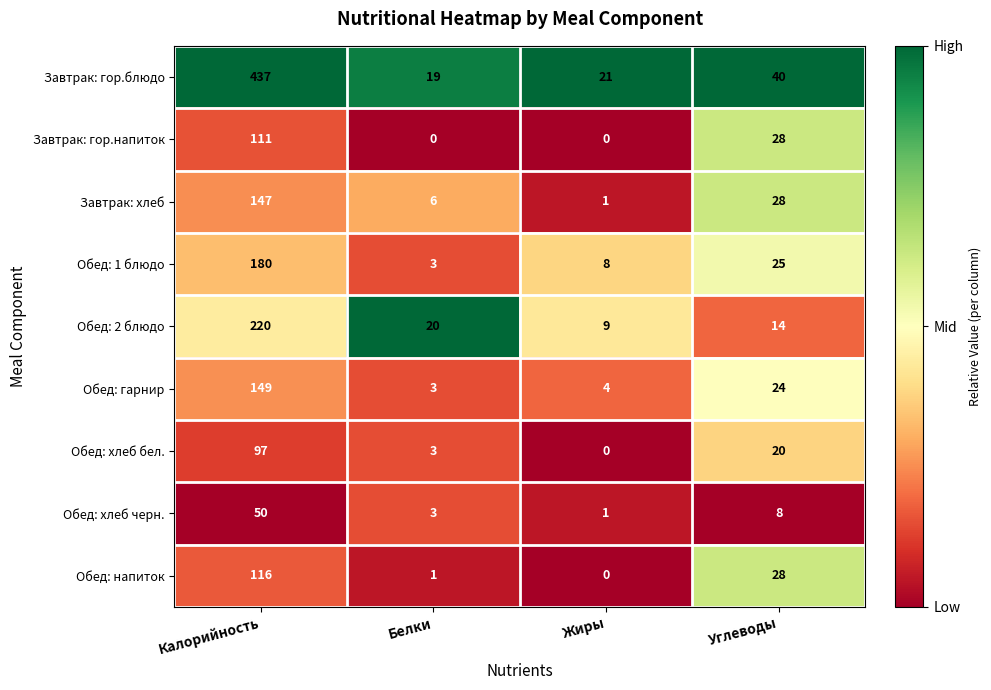

At which label does Обед: 2 блюдо first exceed 20?

Калорийность